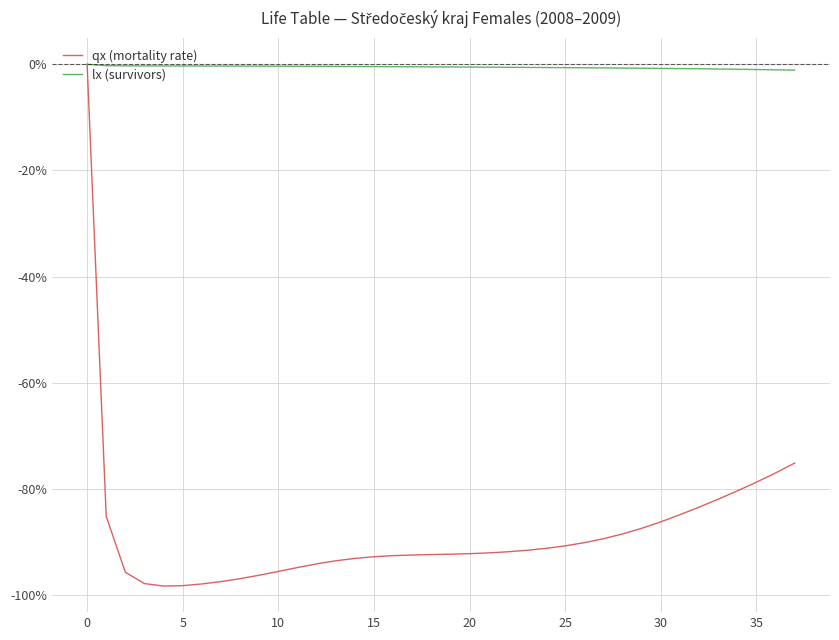

Which series has the largest total across all categories?

lx (survivors)